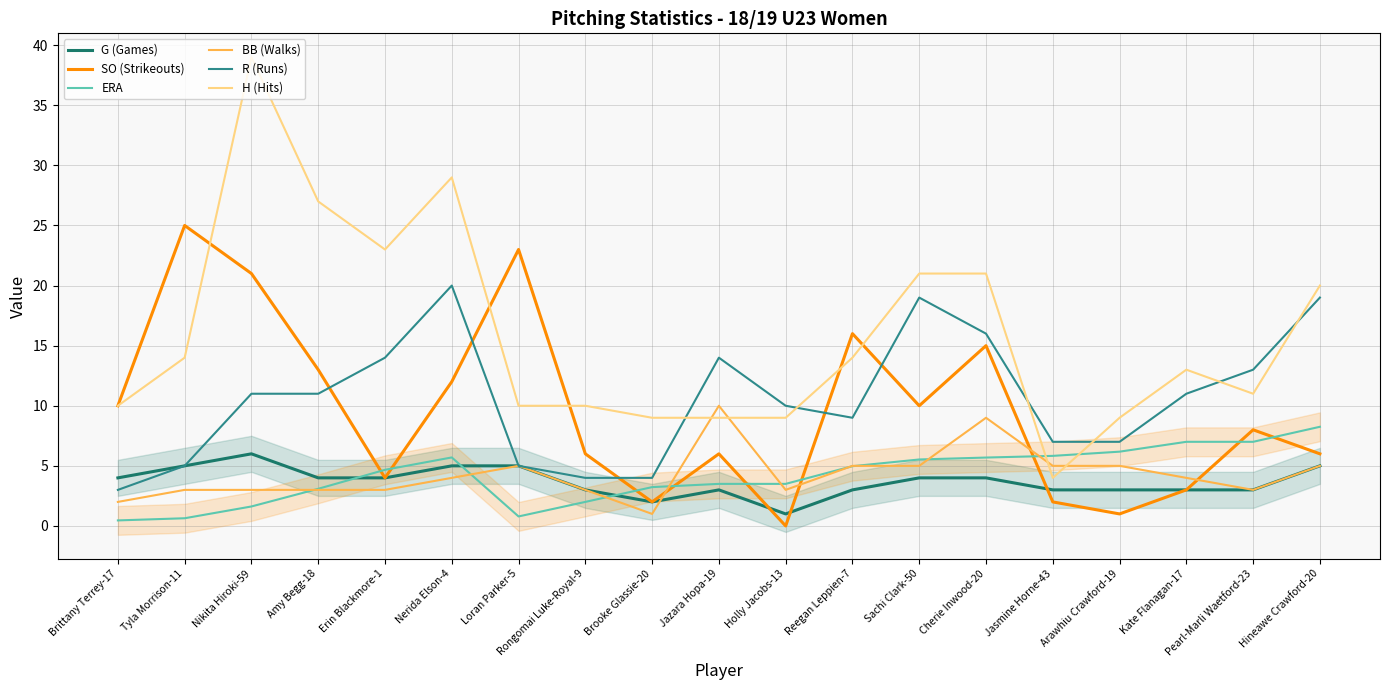

Reading right to left, list all the values displayed in this chart.

G (Games): Hineawe Crawford-20=5.0	Pearl-Marli Waetford-23=3.0	Kate Flanagan-17=3.0	Arawhiu Crawford-19=3.0	Jasmine Horne-43=3.0	Cherie Inwood-20=4.0	Sachi Clark-50=4.0	Reegan Leppien-7=3.0	Holly Jacobs-13=1.0	Jazara Hopa-19=3.0	Brooke Glassie-20=2.0	Rongomai Luke-Royal-9=3.0	Loran Parker-5=5.0	Nerida Elson-4=5.0	Erin Blackmore-1=4.0	Amy Begg-18=4.0	Nikita Hiroki-59=6.0	Tyla Morrison-11=5.0	Brittany Terrey-17=4.0
SO (Strikeouts): Hineawe Crawford-20=6.0	Pearl-Marli Waetford-23=8.0	Kate Flanagan-17=3.0	Arawhiu Crawford-19=1.0	Jasmine Horne-43=2.0	Cherie Inwood-20=15.0	Sachi Clark-50=10.0	Reegan Leppien-7=16.0	Holly Jacobs-13=0.0	Jazara Hopa-19=6.0	Brooke Glassie-20=2.0	Rongomai Luke-Royal-9=6.0	Loran Parker-5=23.0	Nerida Elson-4=12.0	Erin Blackmore-1=4.0	Amy Begg-18=13.0	Nikita Hiroki-59=21.0	Tyla Morrison-11=25.0	Brittany Terrey-17=10.0
ERA: Hineawe Crawford-20=8.2	Pearl-Marli Waetford-23=7.0	Kate Flanagan-17=7.0	Arawhiu Crawford-19=6.2	Jasmine Horne-43=5.8	Cherie Inwood-20=5.7	Sachi Clark-50=5.5	Reegan Leppien-7=5.0	Holly Jacobs-13=3.5	Jazara Hopa-19=3.5	Brooke Glassie-20=3.2	Rongomai Luke-Royal-9=2.0	Loran Parker-5=0.8	Nerida Elson-4=5.7	Erin Blackmore-1=4.7	Amy Begg-18=3.1	Nikita Hiroki-59=1.6	Tyla Morrison-11=0.6	Brittany Terrey-17=0.5
BB (Walks): Hineawe Crawford-20=5.0	Pearl-Marli Waetford-23=3.0	Kate Flanagan-17=4.0	Arawhiu Crawford-19=5.0	Jasmine Horne-43=5.0	Cherie Inwood-20=9.0	Sachi Clark-50=5.0	Reegan Leppien-7=5.0	Holly Jacobs-13=3.0	Jazara Hopa-19=10.0	Brooke Glassie-20=1.0	Rongomai Luke-Royal-9=3.0	Loran Parker-5=5.0	Nerida Elson-4=4.0	Erin Blackmore-1=3.0	Amy Begg-18=3.0	Nikita Hiroki-59=3.0	Tyla Morrison-11=3.0	Brittany Terrey-17=2.0
R (Runs): Hineawe Crawford-20=19.0	Pearl-Marli Waetford-23=13.0	Kate Flanagan-17=11.0	Arawhiu Crawford-19=7.0	Jasmine Horne-43=7.0	Cherie Inwood-20=16.0	Sachi Clark-50=19.0	Reegan Leppien-7=9.0	Holly Jacobs-13=10.0	Jazara Hopa-19=14.0	Brooke Glassie-20=4.0	Rongomai Luke-Royal-9=4.0	Loran Parker-5=5.0	Nerida Elson-4=20.0	Erin Blackmore-1=14.0	Amy Begg-18=11.0	Nikita Hiroki-59=11.0	Tyla Morrison-11=5.0	Brittany Terrey-17=3.0
H (Hits): Hineawe Crawford-20=20.0	Pearl-Marli Waetford-23=11.0	Kate Flanagan-17=13.0	Arawhiu Crawford-19=9.0	Jasmine Horne-43=4.0	Cherie Inwood-20=21.0	Sachi Clark-50=21.0	Reegan Leppien-7=14.0	Holly Jacobs-13=9.0	Jazara Hopa-19=9.0	Brooke Glassie-20=9.0	Rongomai Luke-Royal-9=10.0	Loran Parker-5=10.0	Nerida Elson-4=29.0	Erin Blackmore-1=23.0	Amy Begg-18=27.0	Nikita Hiroki-59=39.0	Tyla Morrison-11=14.0	Brittany Terrey-17=10.0